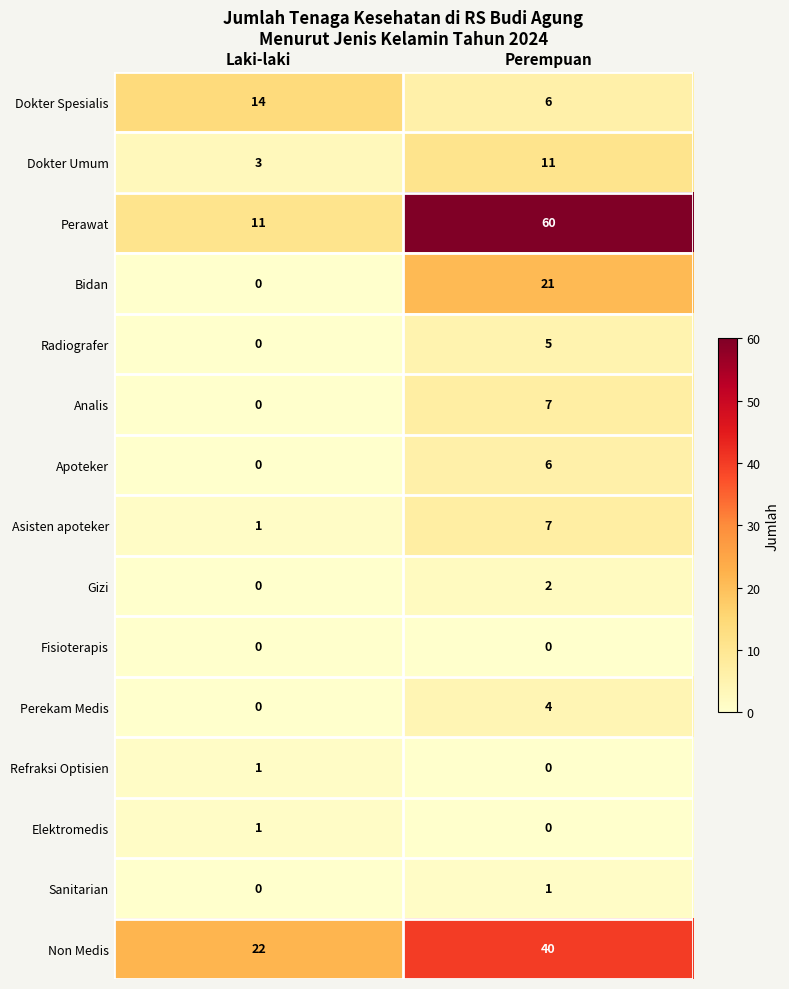

Count the number of categories in the chart.

2